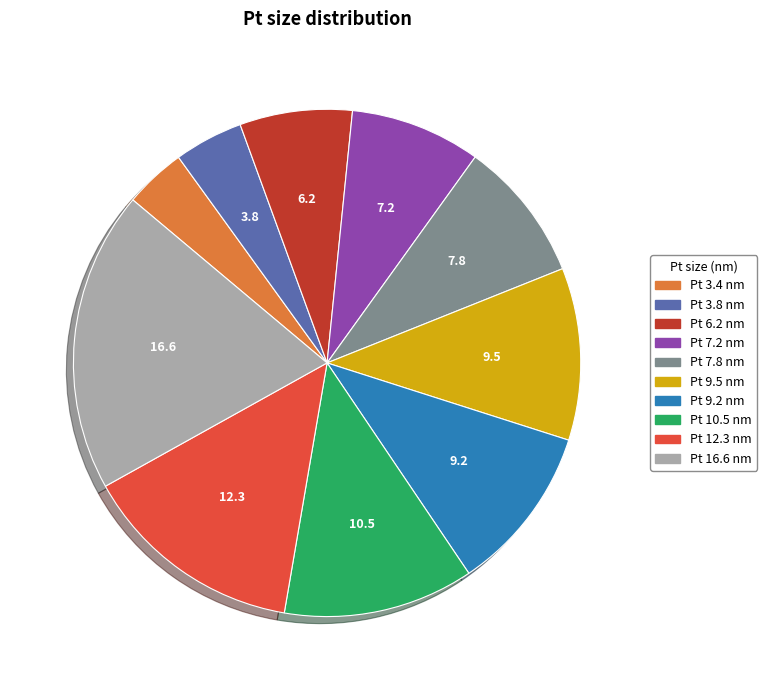

Do Pt 10.5 nm and Pt 12.3 nm together represent more than half of the pie?

No